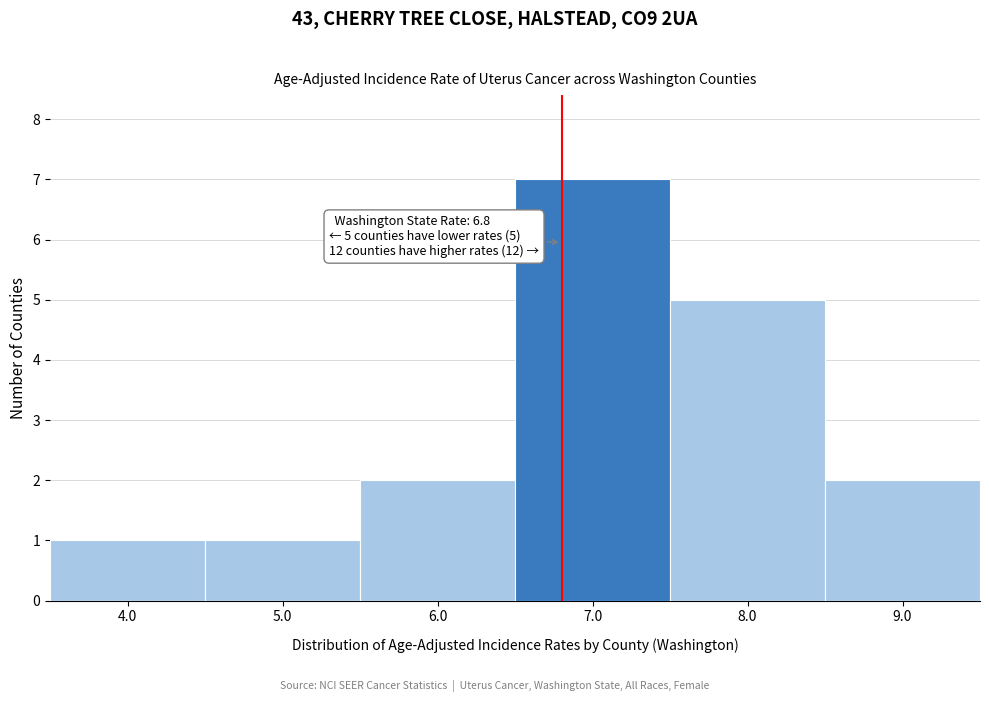

Over which range of the x-axis is the bar tallest?

6.5 to 7.5